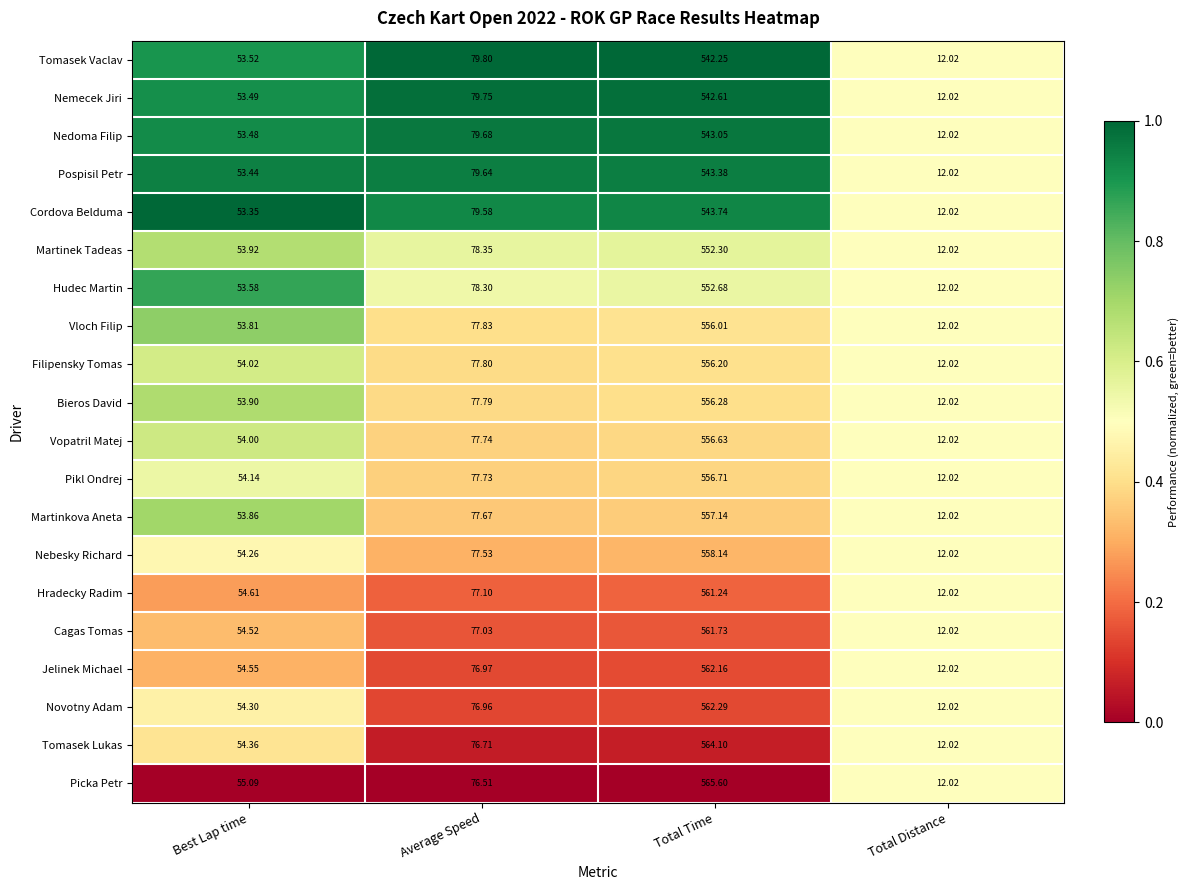

Count the number of data series in this chart.

20